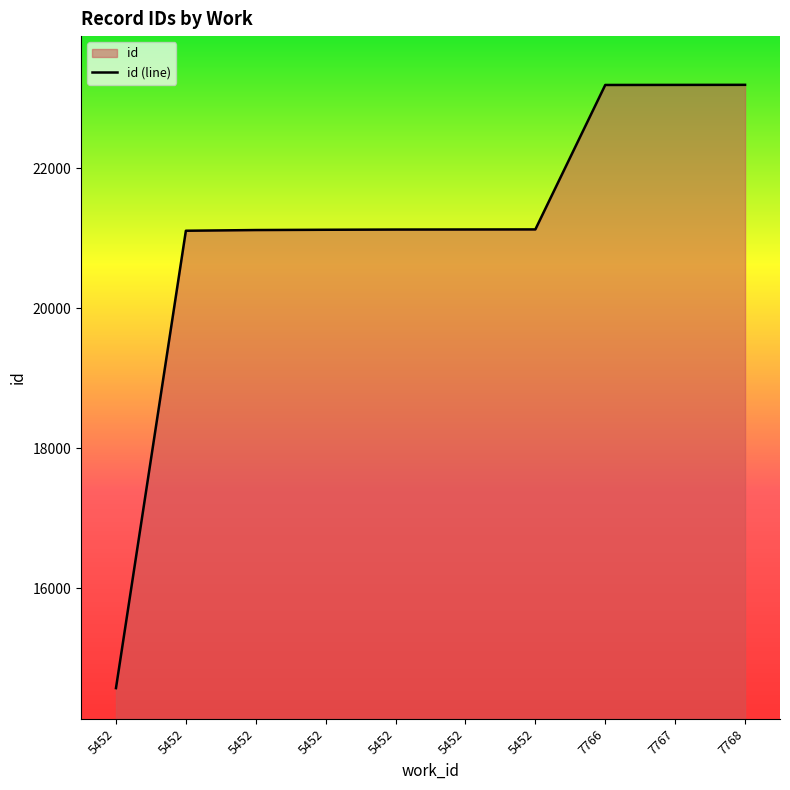

Rank the categories by value from lowest to highest.

5452, 5452, 5452, 5452, 5452, 5452, 5452, 7766, 7767, 7768